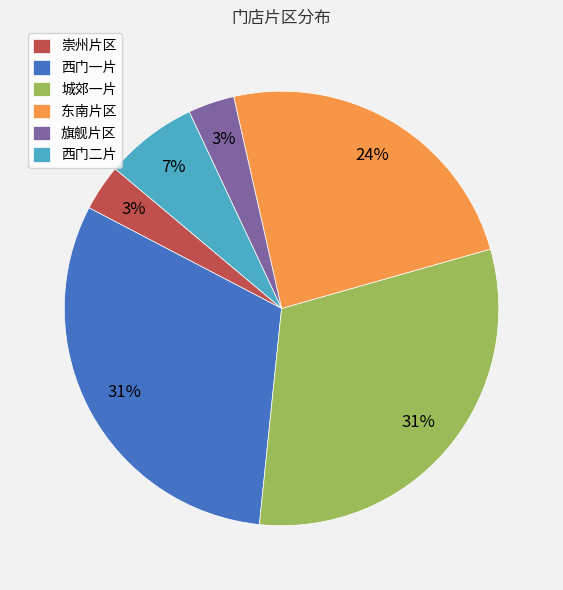

The 东南片区 slice represents 24% of the pie. True or false?

True